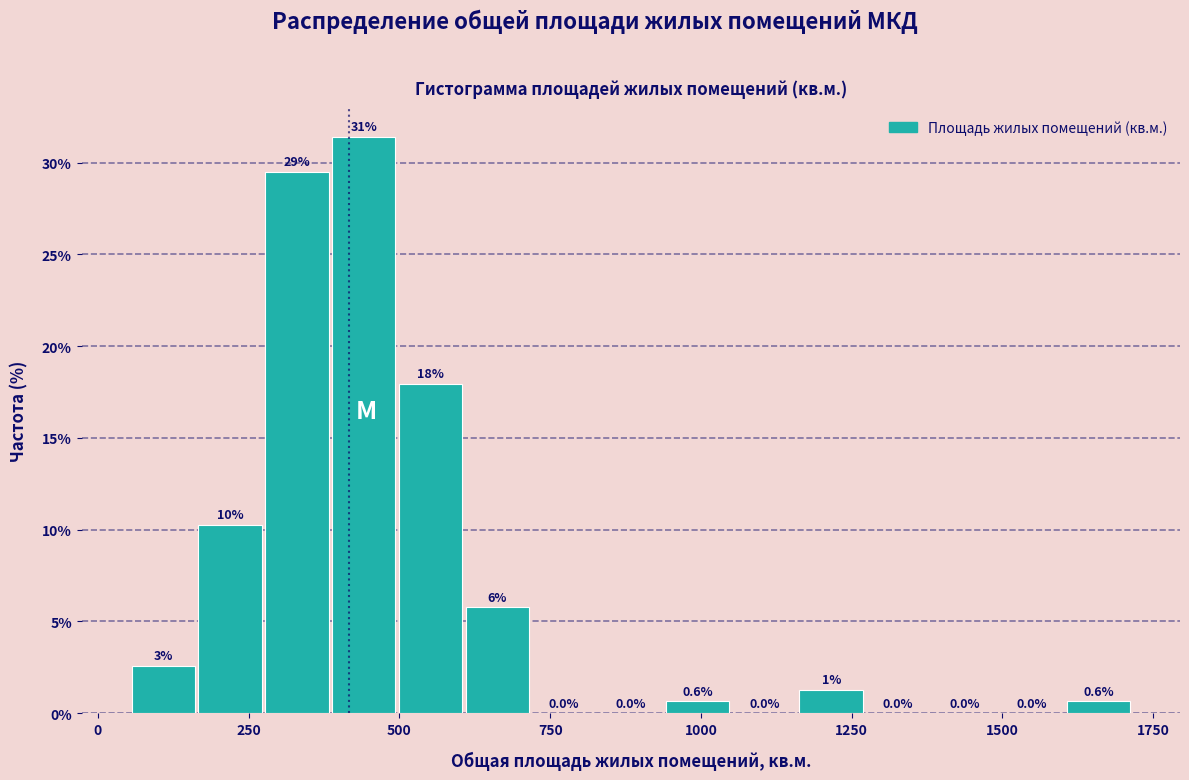

Read against the x-axis, roughly where is the centre of the tallest bar?

450